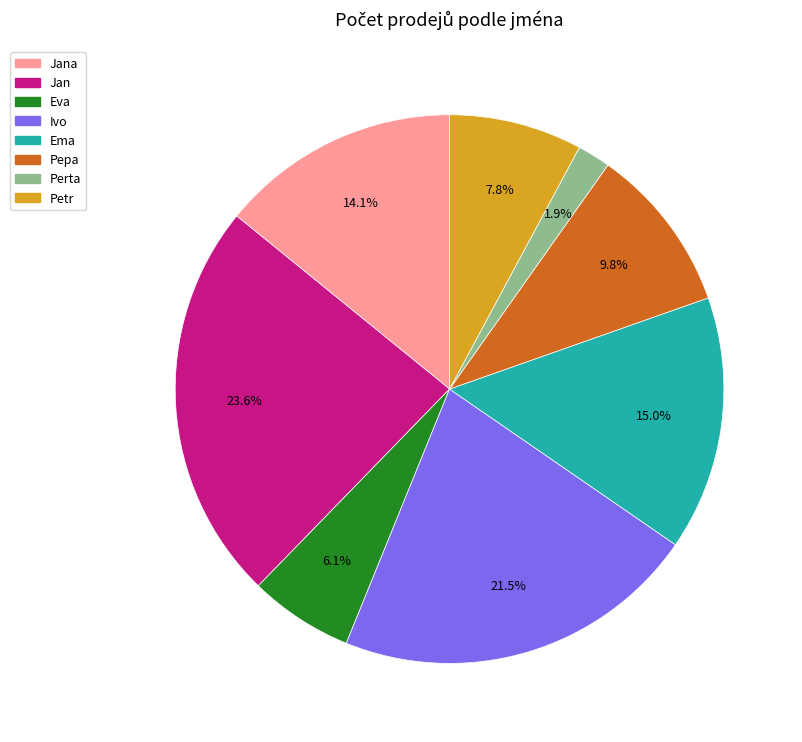

What percentage is the Petr slice, to the nearest percent?

8%